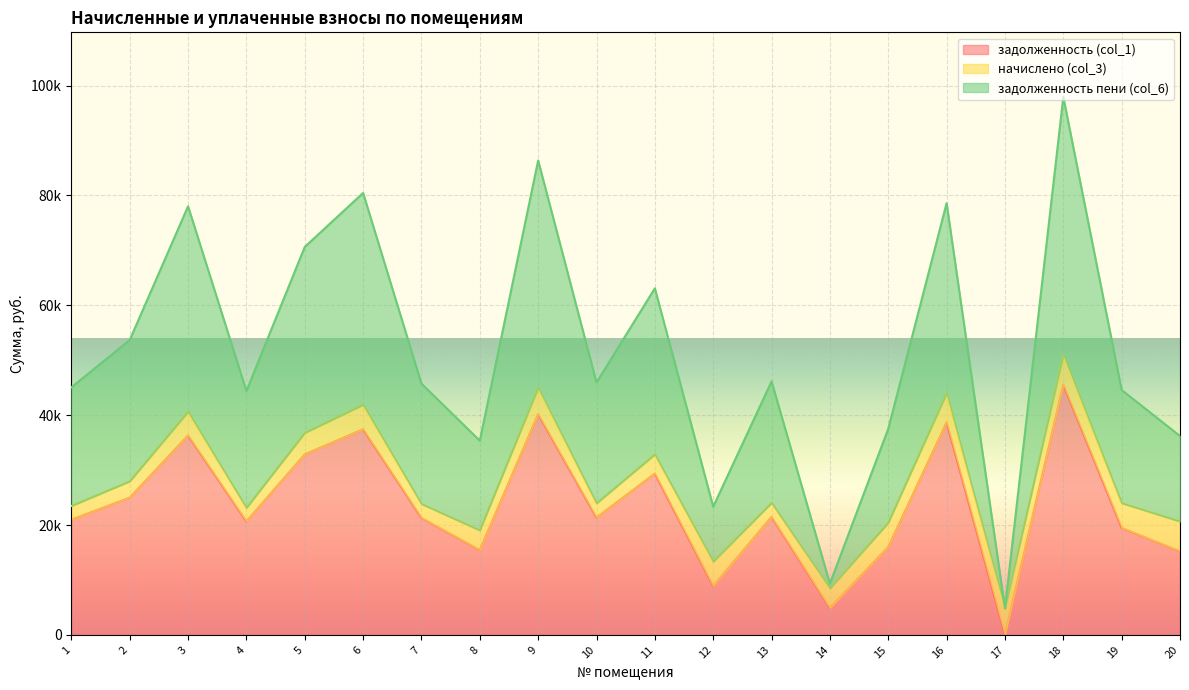

The value of задолженность пени (col_6) at 5 is 124645.3. True or false?

False